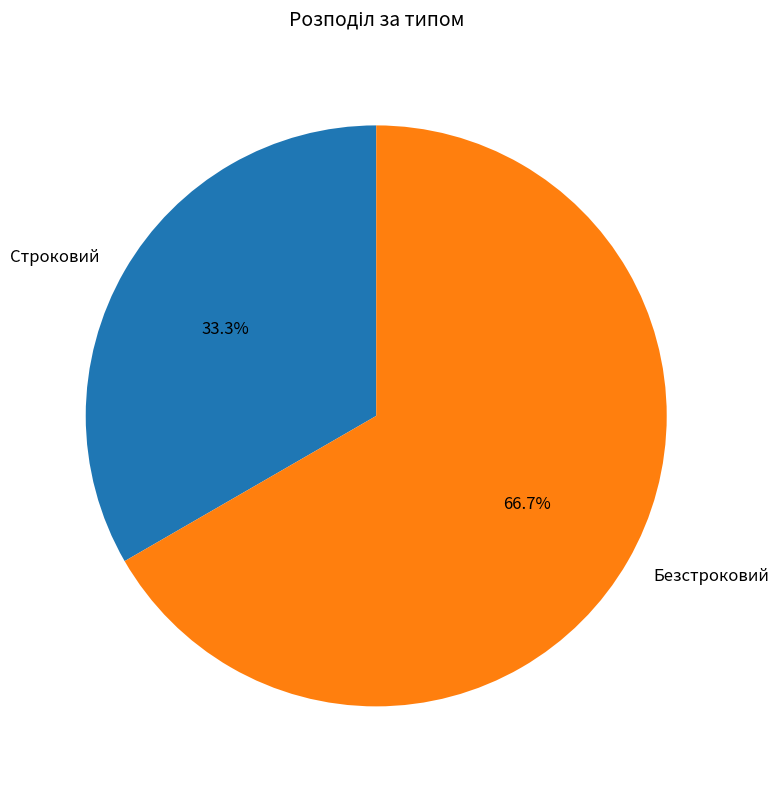

Which has a higher value, Строковий or Безстроковий?

Безстроковий